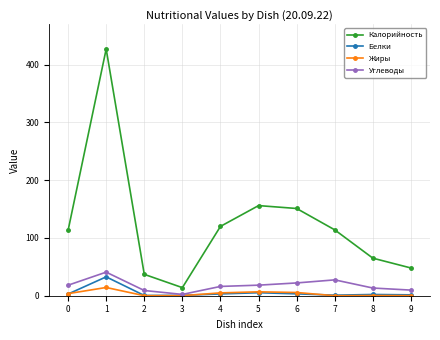

What are all the series names shown in the legend?

Калорийность, Белки, Жиры, Углеводы